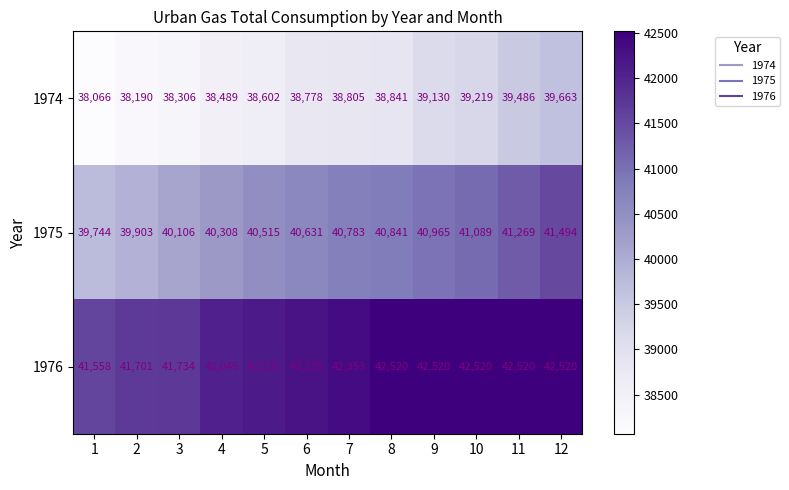

What is the sum of all 1976 values?

506347